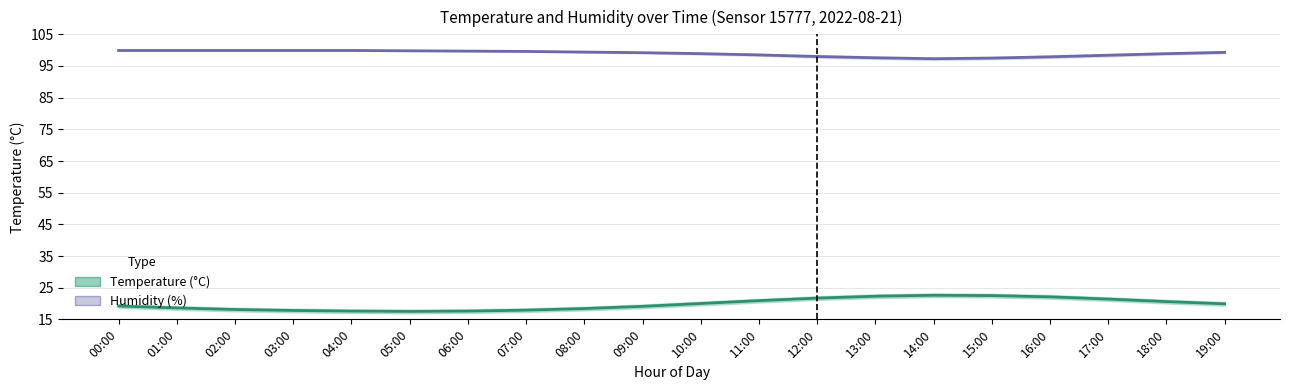

What is the label of the 20th point from the right?

00:00